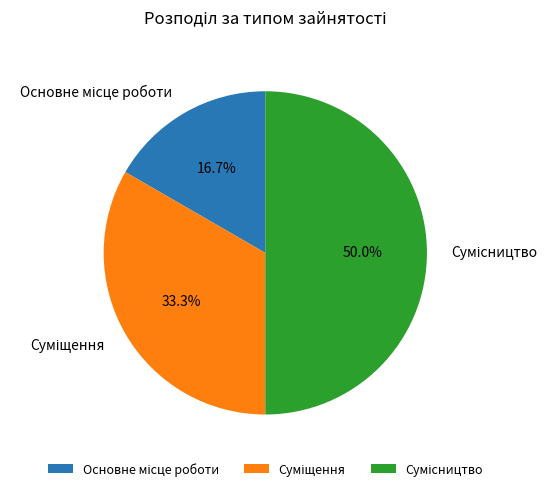

How many segments does this pie chart have?

3